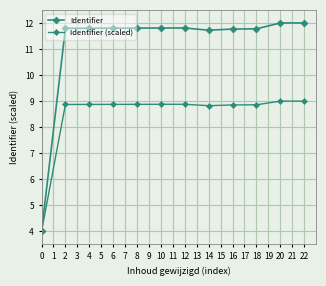

What is the value of the Identifier (scaled) point at the 6th from the left?

8.9